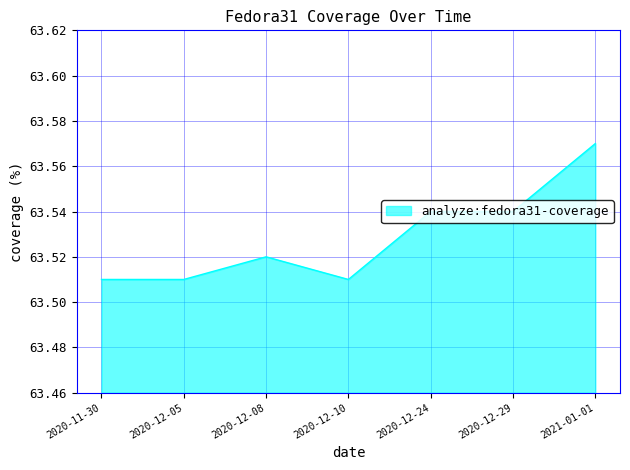

Where is the first local maximum?

2020-12-08